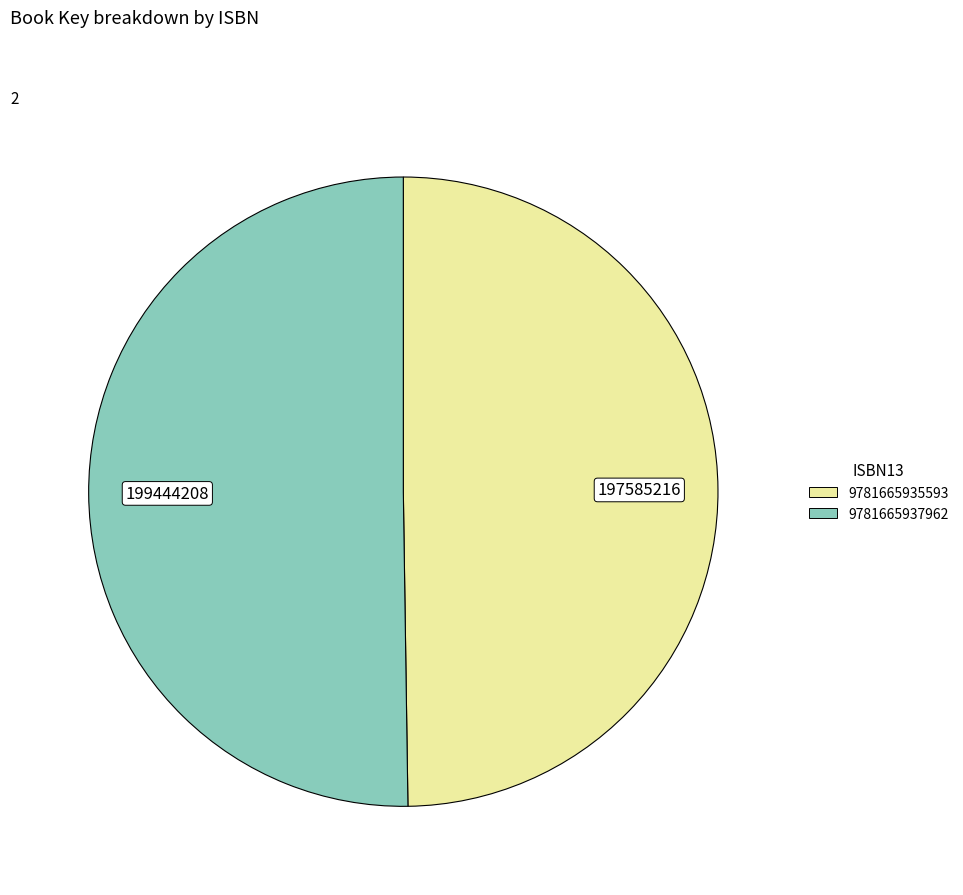

Approximately how many times larger is the value at 9781665935593 compared to 9781665937962?

1.0